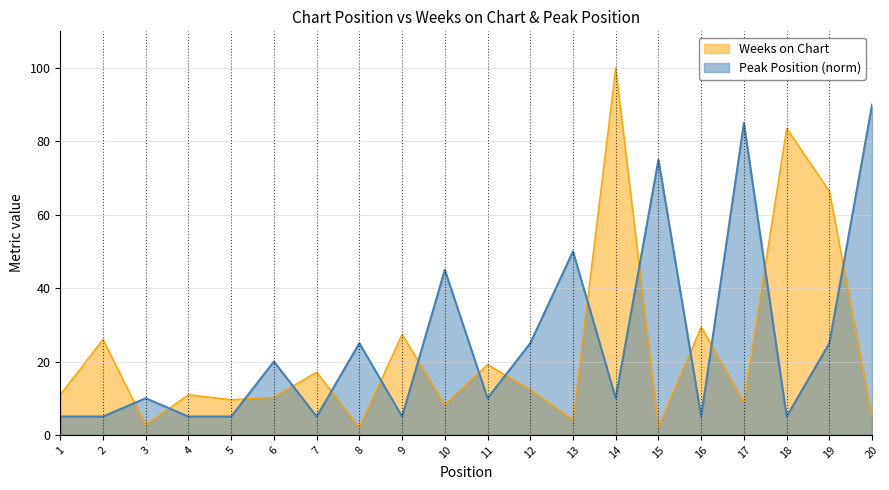

The Weeks on Chart series shows 45.5 at 19. True or false?

False